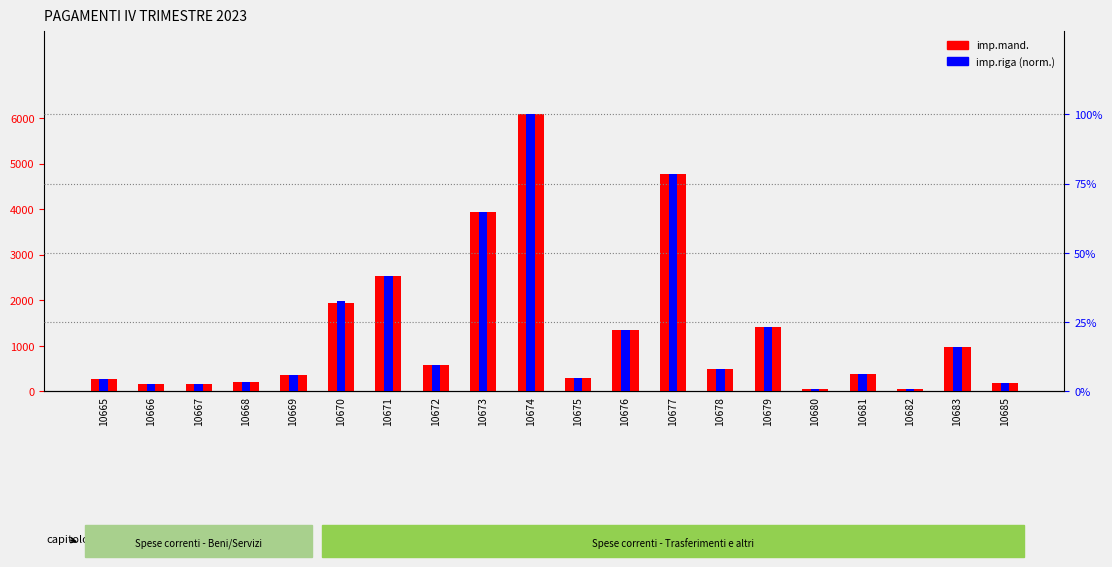

Is it true that imp.mand. equals 240.7 at 10669?

False